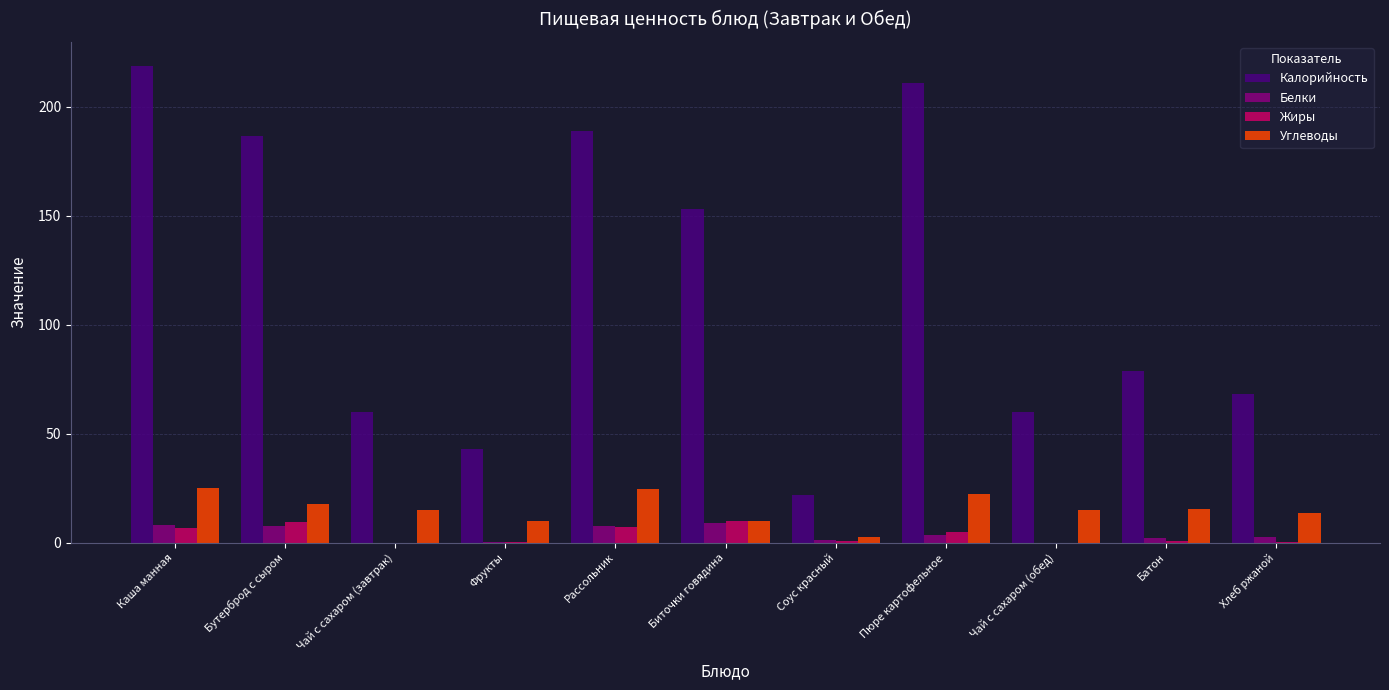

Which series has the largest total across all categories?

Калорийность